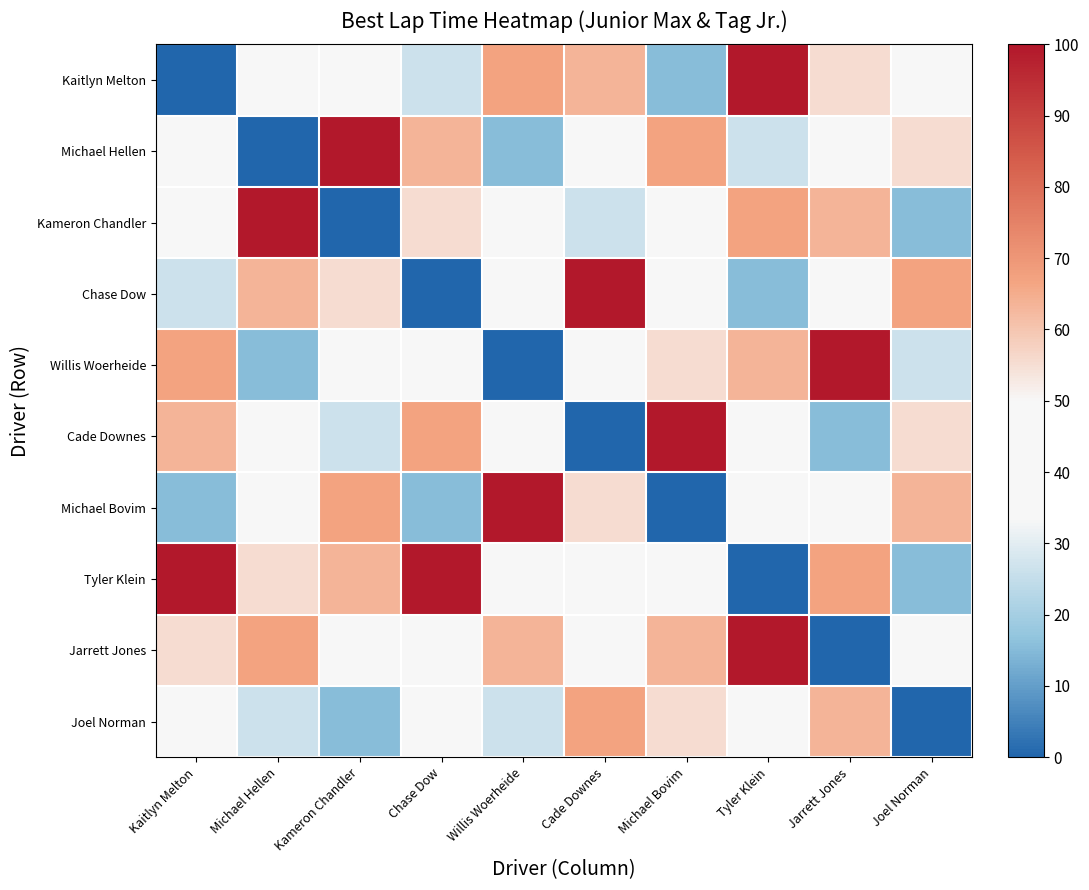

Reading right to left, what are all the values shown in this chart?

Kaitlyn Melton: Joel Norman=48.5	Jarrett Jones=55.1	Tyler Klein=100.0	Michael Bovim=15.4	Cade Downes=63.6	Willis Woerheide=66.9	Chase Dow=26.4	Kameron Chandler=37.6	Michael Hellen=49.0	Kaitlyn Melton=0.0
Michael Hellen: Joel Norman=55.1	Jarrett Jones=48.5	Tyler Klein=26.4	Michael Bovim=66.9	Cade Downes=37.6	Willis Woerheide=15.4	Chase Dow=63.6	Kameron Chandler=100.0	Michael Hellen=0.0	Kaitlyn Melton=49.0
Kameron Chandler: Joel Norman=15.4	Jarrett Jones=63.6	Tyler Klein=66.9	Michael Bovim=49.0	Cade Downes=26.4	Willis Woerheide=48.5	Chase Dow=55.1	Kameron Chandler=0.0	Michael Hellen=100.0	Kaitlyn Melton=37.6
Chase Dow: Joel Norman=66.9	Jarrett Jones=37.6	Tyler Klein=15.4	Michael Bovim=48.5	Cade Downes=100.0	Willis Woerheide=49.0	Chase Dow=0.0	Kameron Chandler=55.1	Michael Hellen=63.6	Kaitlyn Melton=26.4
Willis Woerheide: Joel Norman=26.4	Jarrett Jones=100.0	Tyler Klein=63.6	Michael Bovim=55.1	Cade Downes=37.6	Willis Woerheide=0.0	Chase Dow=49.0	Kameron Chandler=48.5	Michael Hellen=15.4	Kaitlyn Melton=66.9
Cade Downes: Joel Norman=55.1	Jarrett Jones=15.4	Tyler Klein=49.0	Michael Bovim=100.0	Cade Downes=0.0	Willis Woerheide=37.6	Chase Dow=66.9	Kameron Chandler=26.4	Michael Hellen=48.5	Kaitlyn Melton=63.6
Michael Bovim: Joel Norman=63.6	Jarrett Jones=49.0	Tyler Klein=48.5	Michael Bovim=0.0	Cade Downes=55.1	Willis Woerheide=100.0	Chase Dow=15.4	Kameron Chandler=66.9	Michael Hellen=37.6	Kaitlyn Melton=15.4
Tyler Klein: Joel Norman=15.4	Jarrett Jones=66.9	Tyler Klein=0.0	Michael Bovim=37.6	Cade Downes=48.5	Willis Woerheide=49.0	Chase Dow=100.0	Kameron Chandler=63.6	Michael Hellen=55.1	Kaitlyn Melton=100.0
Jarrett Jones: Joel Norman=37.6	Jarrett Jones=0.0	Tyler Klein=100.0	Michael Bovim=63.6	Cade Downes=49.0	Willis Woerheide=63.6	Chase Dow=48.5	Kameron Chandler=49.0	Michael Hellen=66.9	Kaitlyn Melton=55.1
Joel Norman: Joel Norman=0.0	Jarrett Jones=63.6	Tyler Klein=37.6	Michael Bovim=55.1	Cade Downes=66.9	Willis Woerheide=26.4	Chase Dow=37.6	Kameron Chandler=15.4	Michael Hellen=26.4	Kaitlyn Melton=48.5